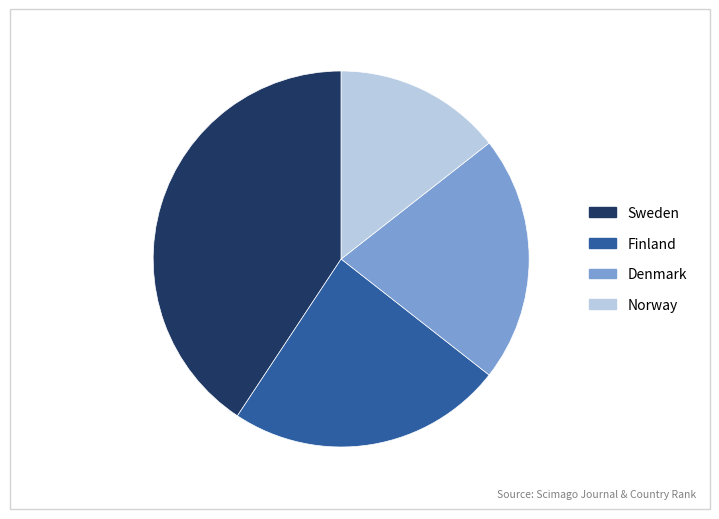

Approximately how many times larger is the value at Denmark compared to Finland?

0.9